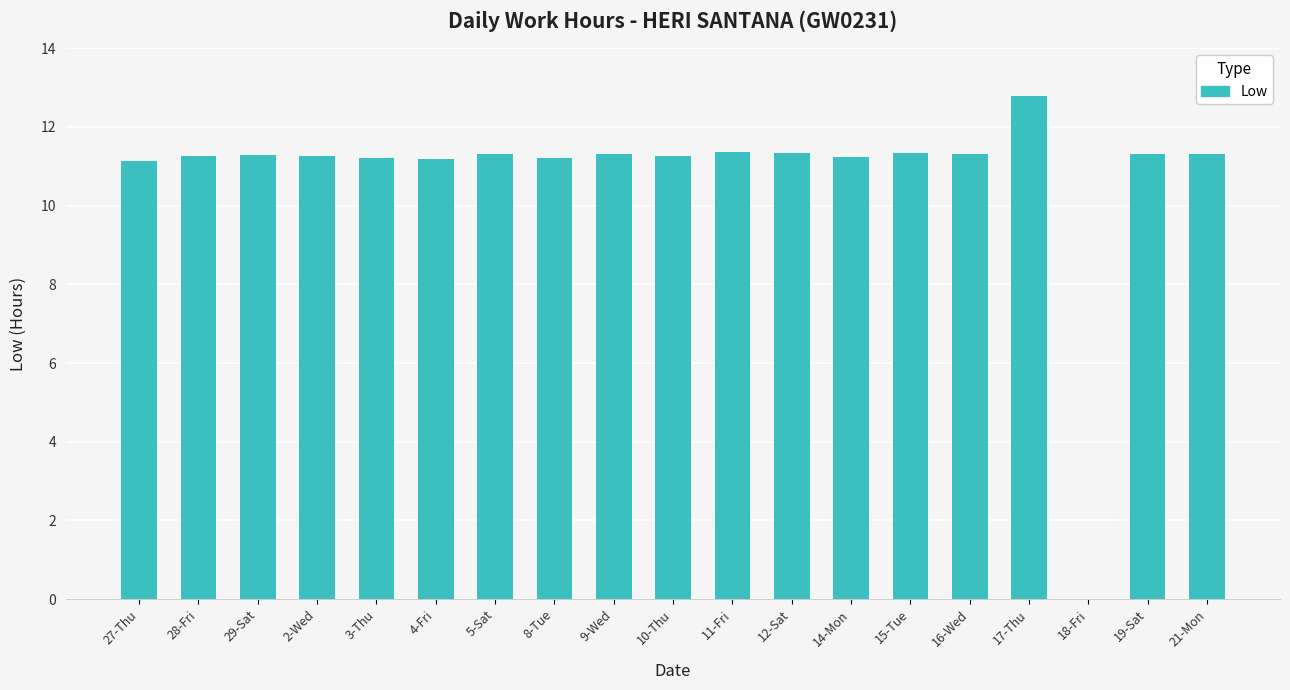

What value does the data have at 29-Sat?

11.3